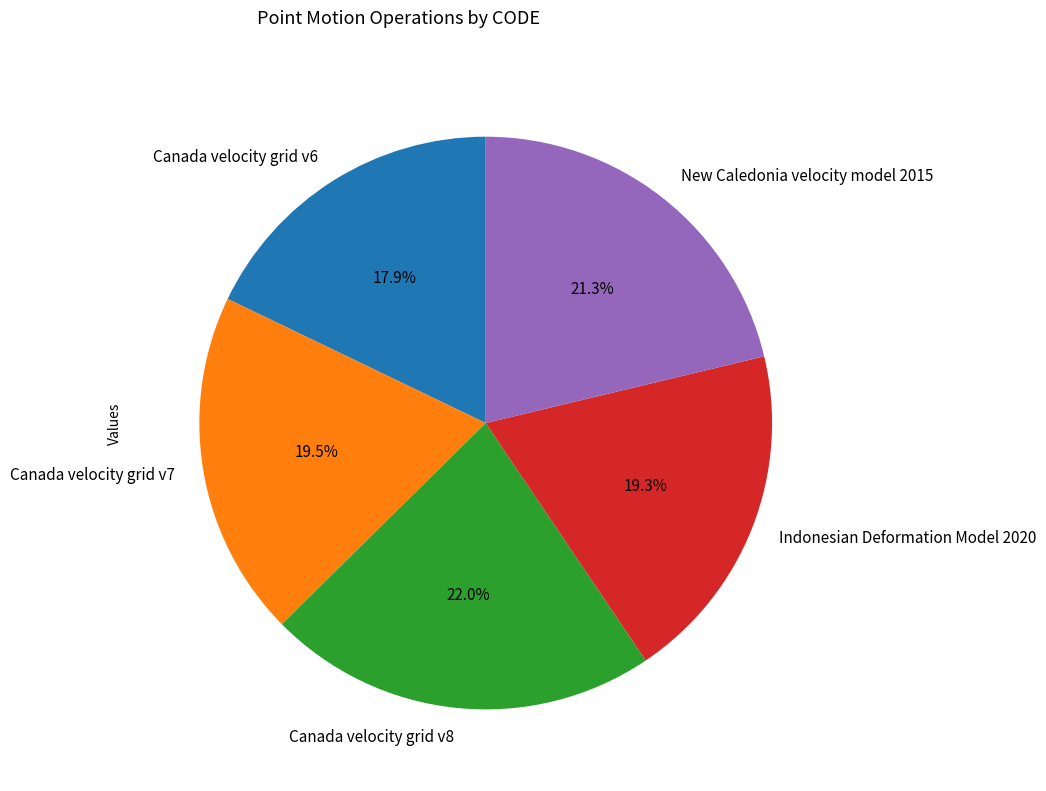

Is there a majority slice in this chart?

No